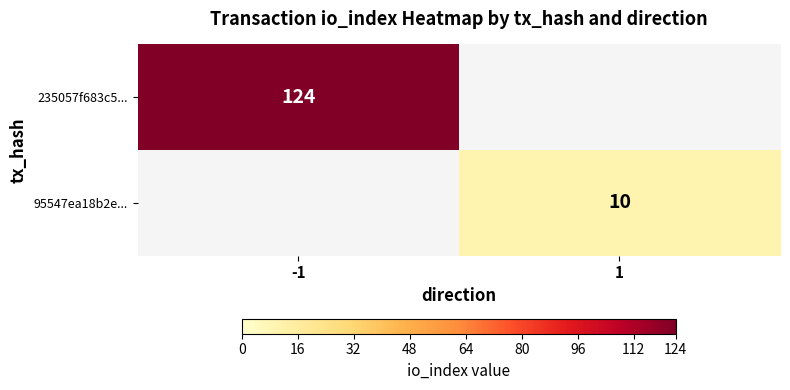

The 235057f683c5... series shows 191.5 at -1. True or false?

False